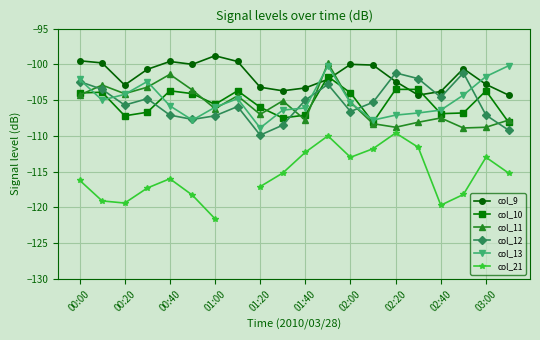

In col_21, how many points are lower than both neighbors (excluding endpoints)?

3